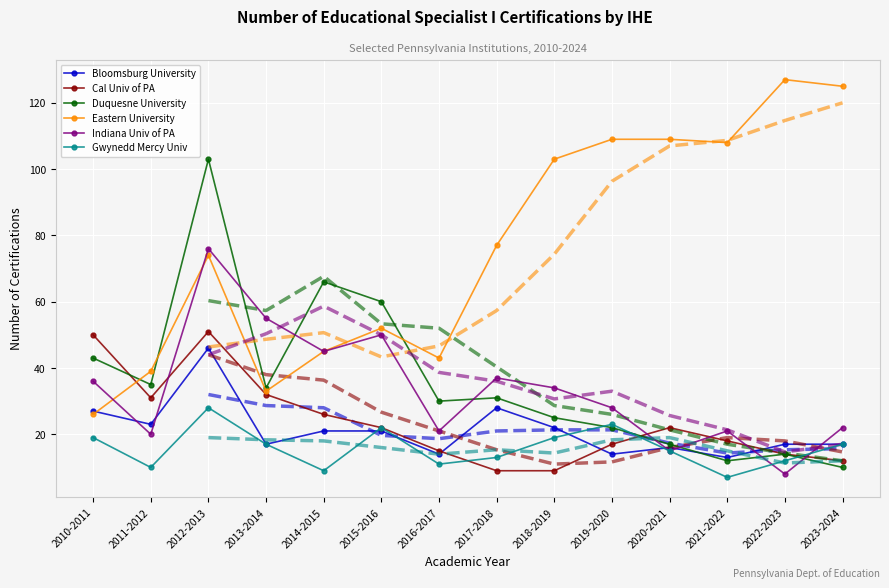

What is the difference between the second highest and second lowest values in the Eastern University series?

92